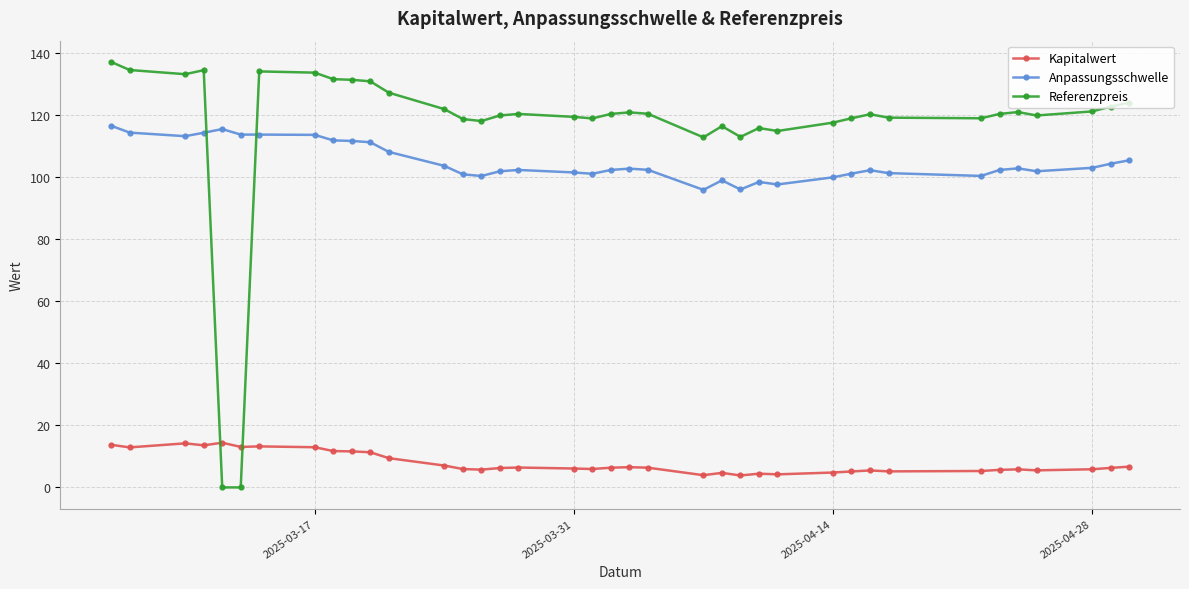

What are all the series names shown in the legend?

Kapitalwert, Anpassungsschwelle, Referenzpreis